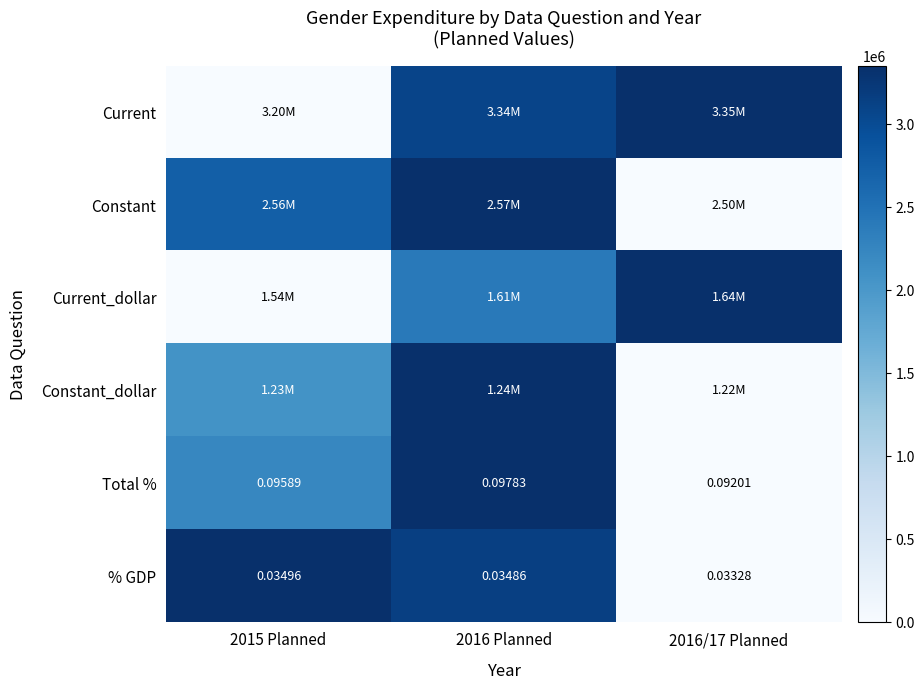

Where is Current_dollar nearest to the value 0?

2015 Planned